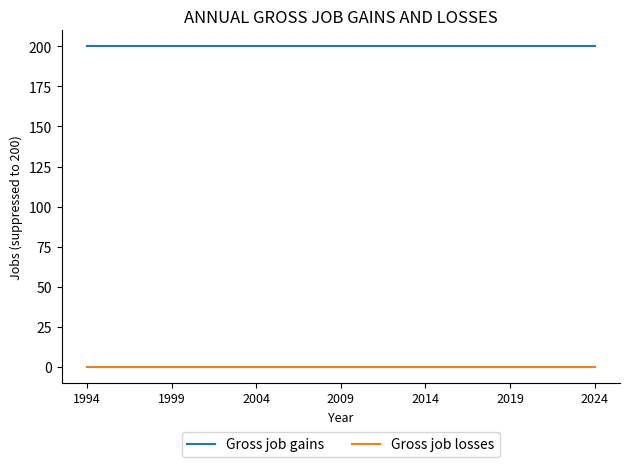

Rank the series by their maximum value, from lowest to highest.

Gross job losses, Gross job gains